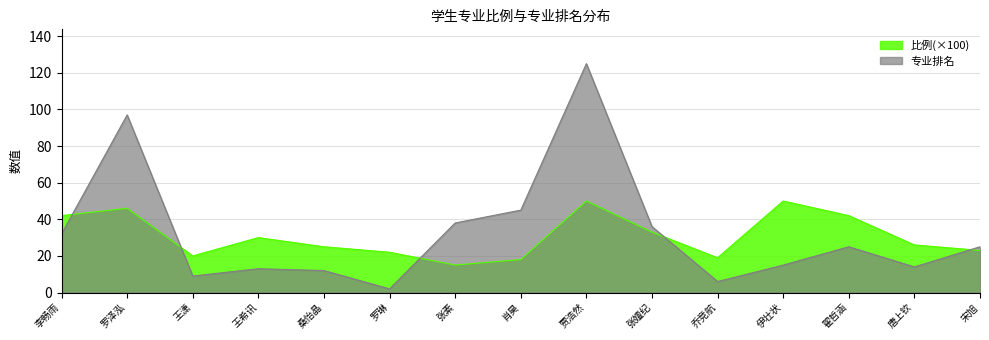

What is the difference between the highest and lowest values at 王潇?

11